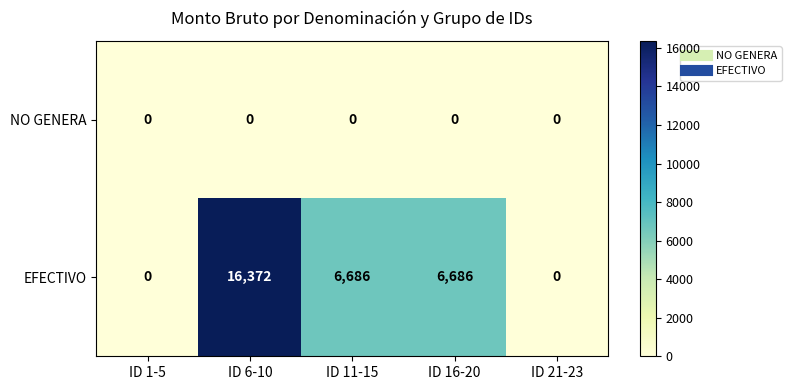

At which category is the sum across all series the highest?

ID 6-10